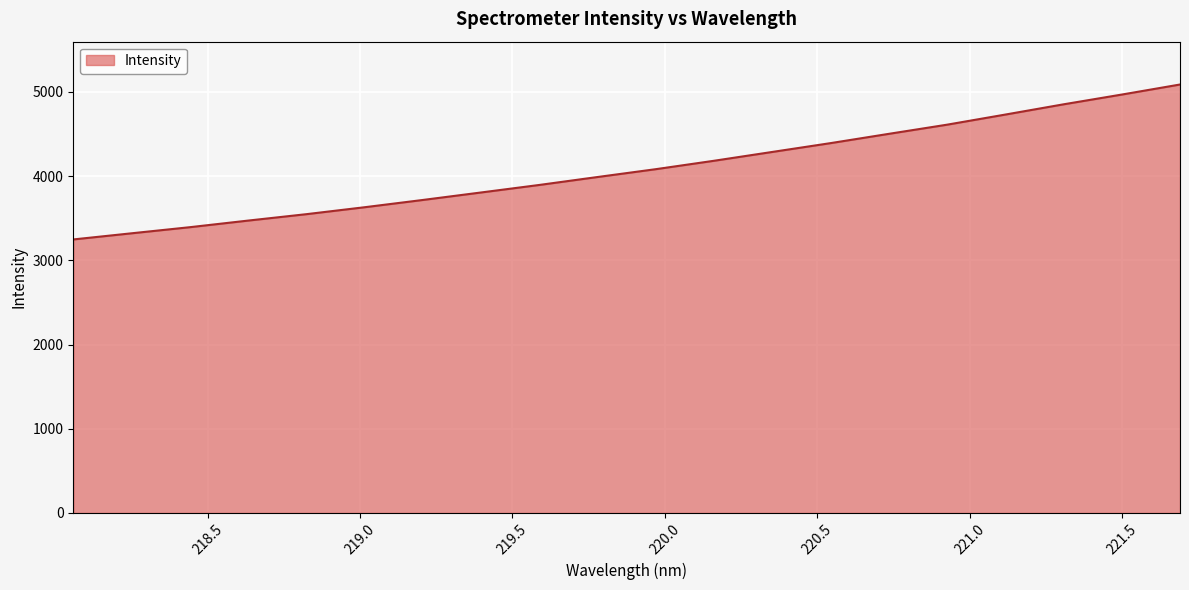

How many values are below 4083?

10